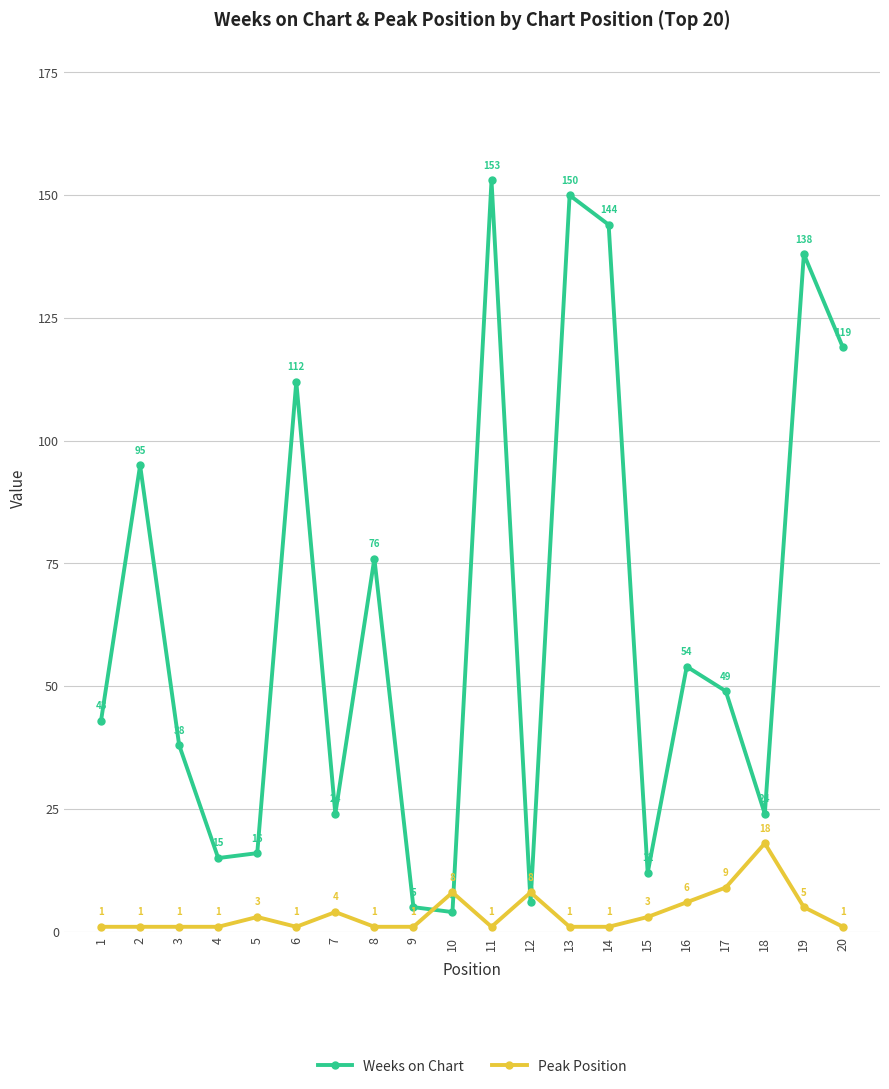

What is the sum of the Peak Position values at 16 and 14?

7